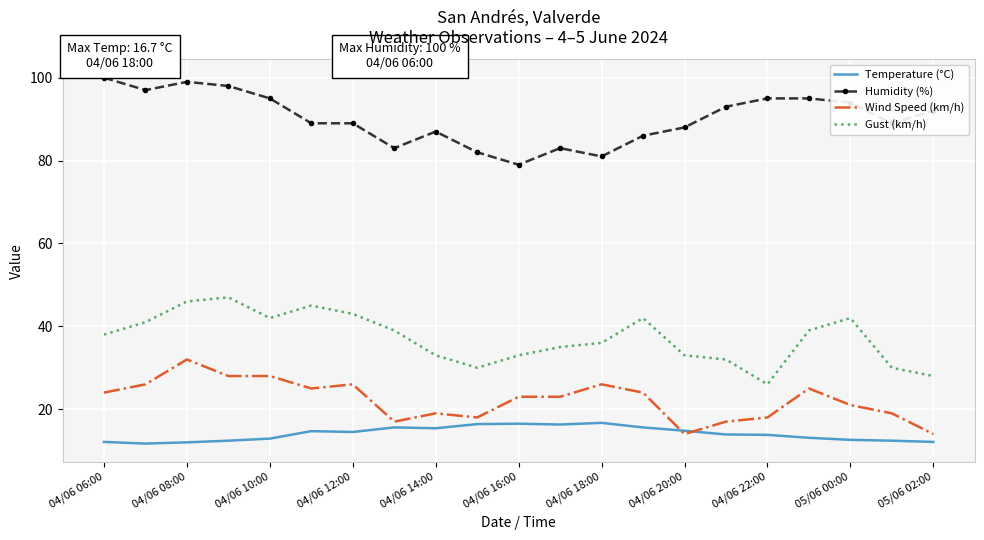

Which series has the largest total across all categories?

Humidity (%)